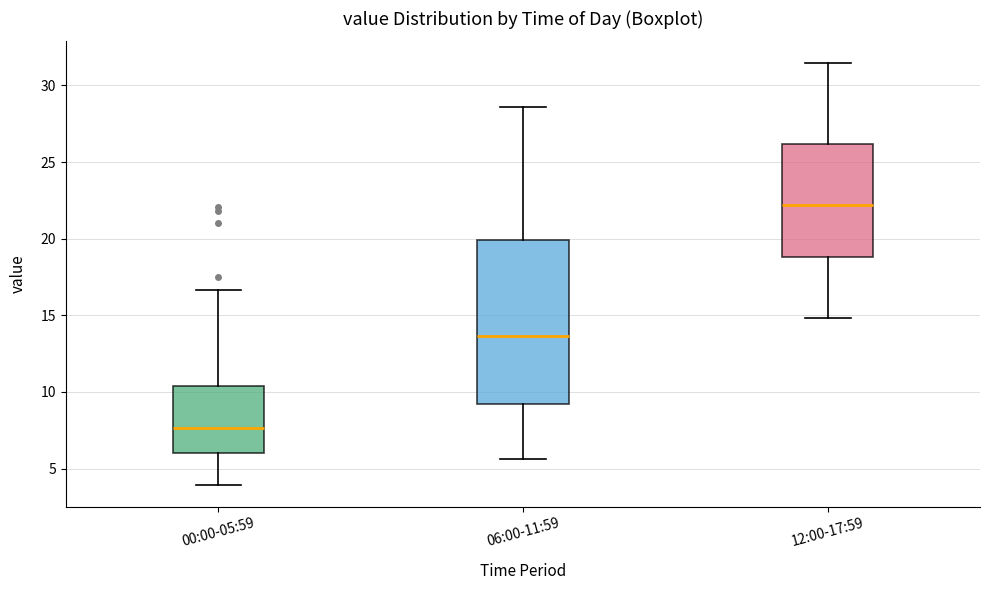

Where does the upper whisker of the box for 06:00-11:59 end on the y-axis? The values are not printed on the chart, so give them approximately, as read against the axis.

28.5